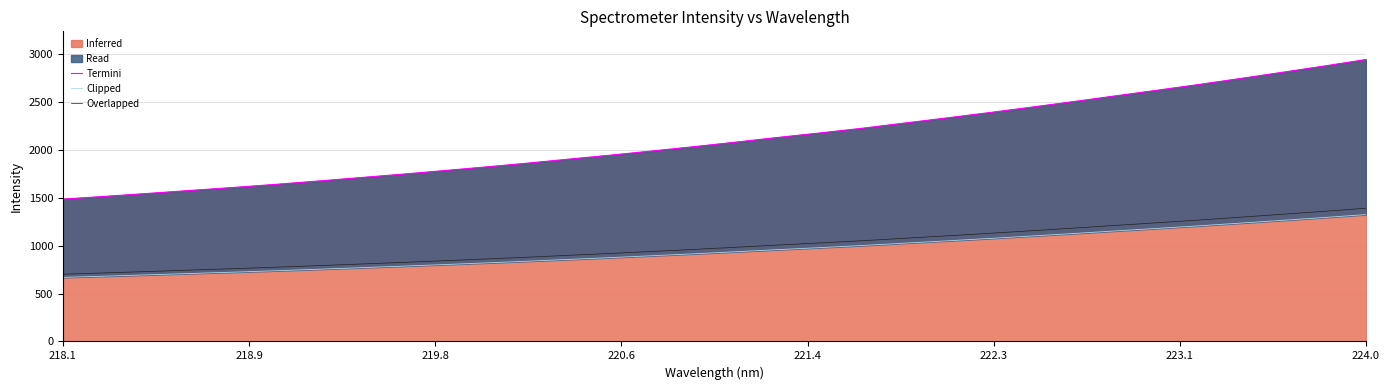

What is the difference between the maximum and second lowest values in the Termini series?

1427.2